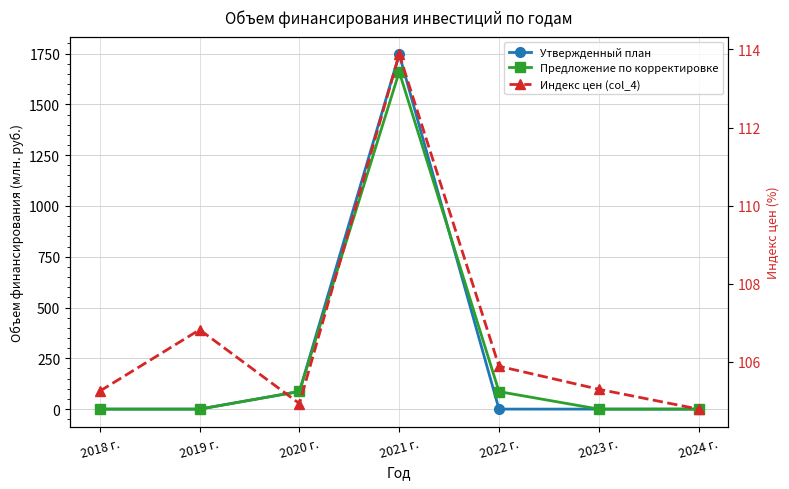

What is the difference between the maximum and minimum values in the Индекс цен (col_4) series?

9.1